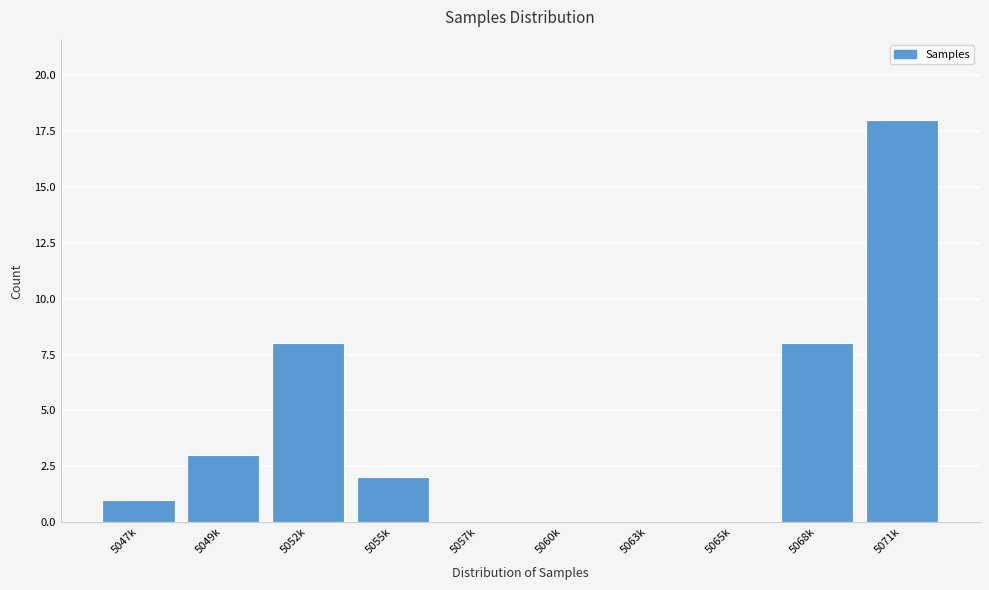

Reading left to right, transcribe all the data shown in this chart.

5047k=1	5049k=3	5052k=8	5055k=2	5057k=0	5060k=0	5063k=0	5065k=0	5068k=8	5071k=18